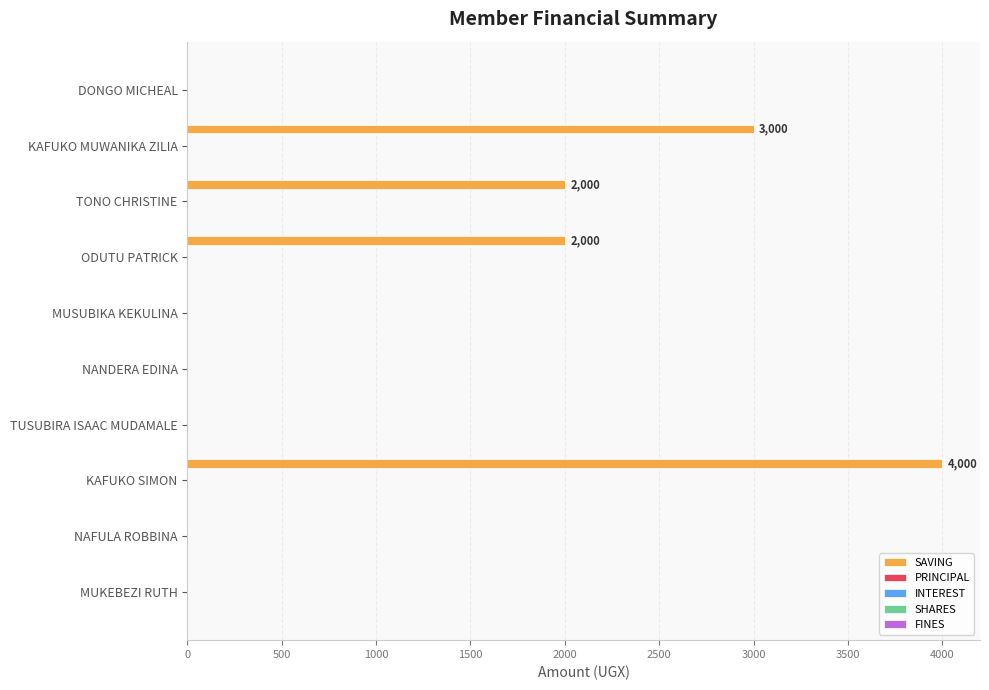

What is the maximum value shown in the chart?

4000